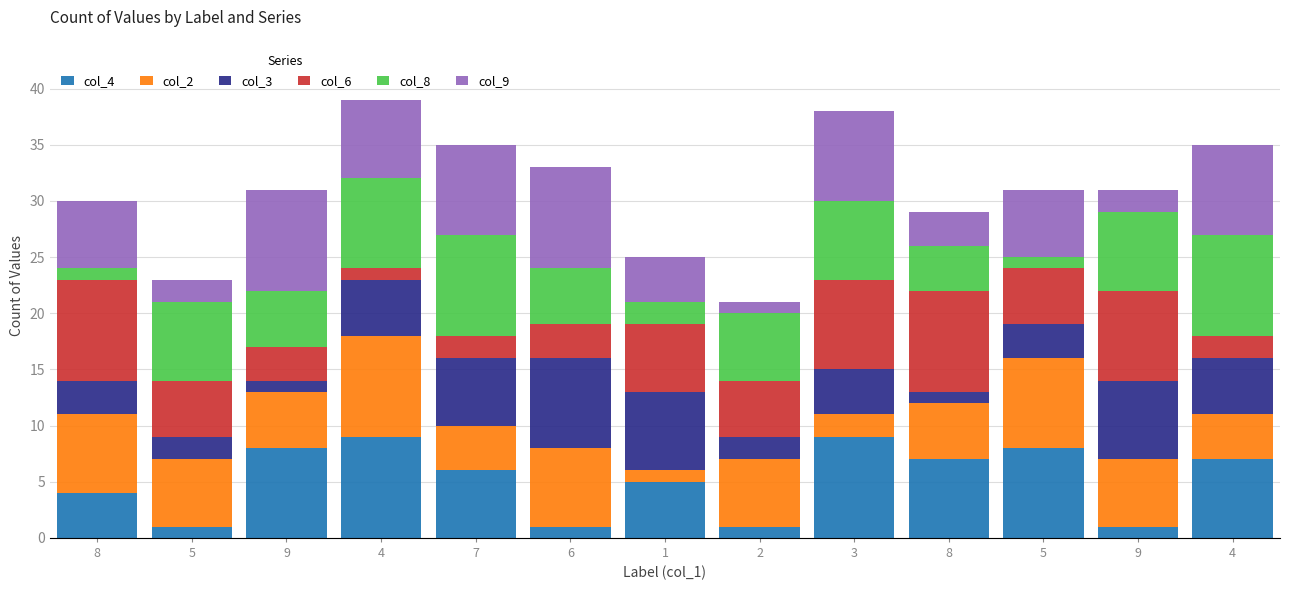

Which series has the largest range (max minus min)?

col_4